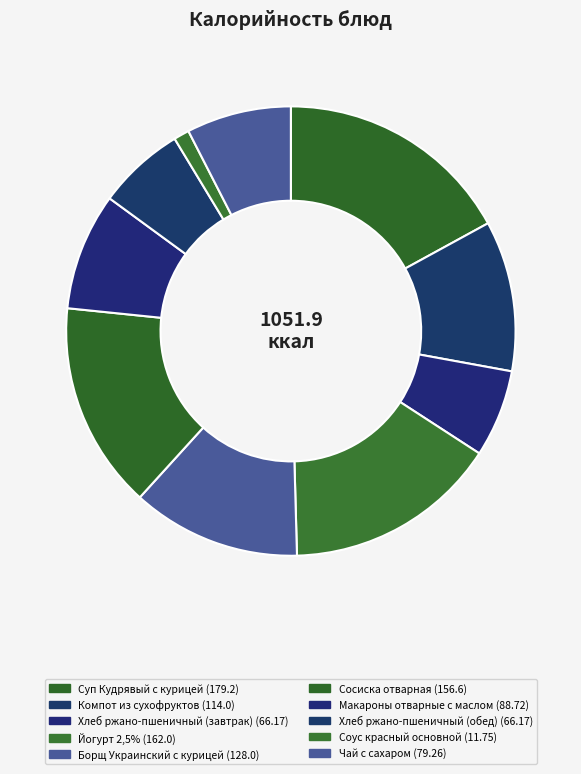

Which slice is the largest?

Суп Кудрявый с курицей